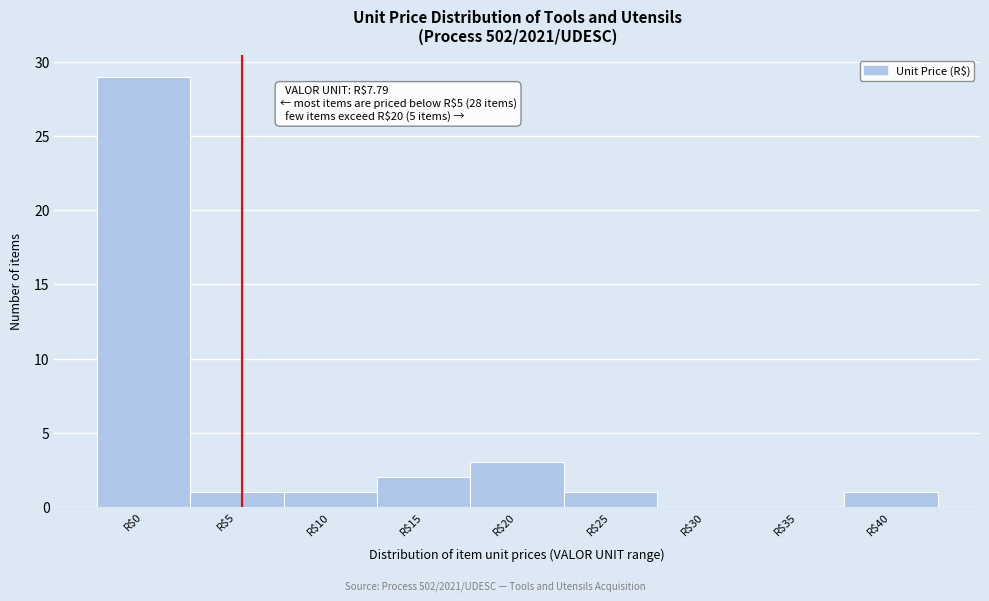

Read the value at R$20.

3